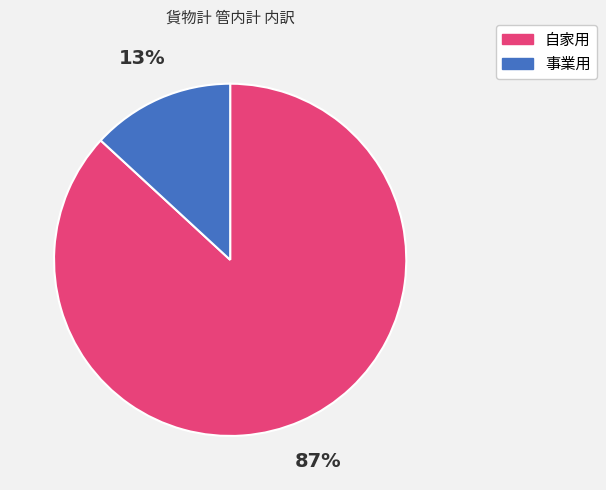

What percentage is the 自家用 slice, to the nearest percent?

87%